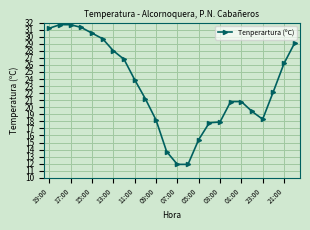

Reading left to right, extract all data points from this chart.

31.2	31.7	31.7	31.3	30.5	29.7	28.0	26.8	23.9	21.2	18.2	13.7	11.9	11.9	15.4	17.8	17.9	20.8	20.8	19.4	18.3	22.2	26.2	29.1